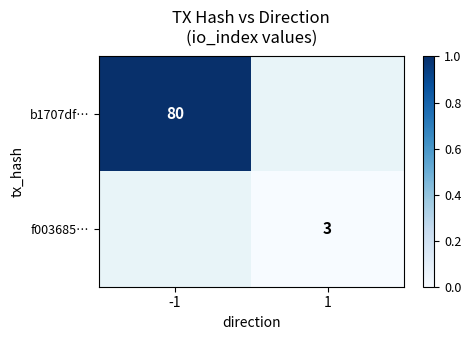

Is it true that f003685… equals 3 at 1?

True